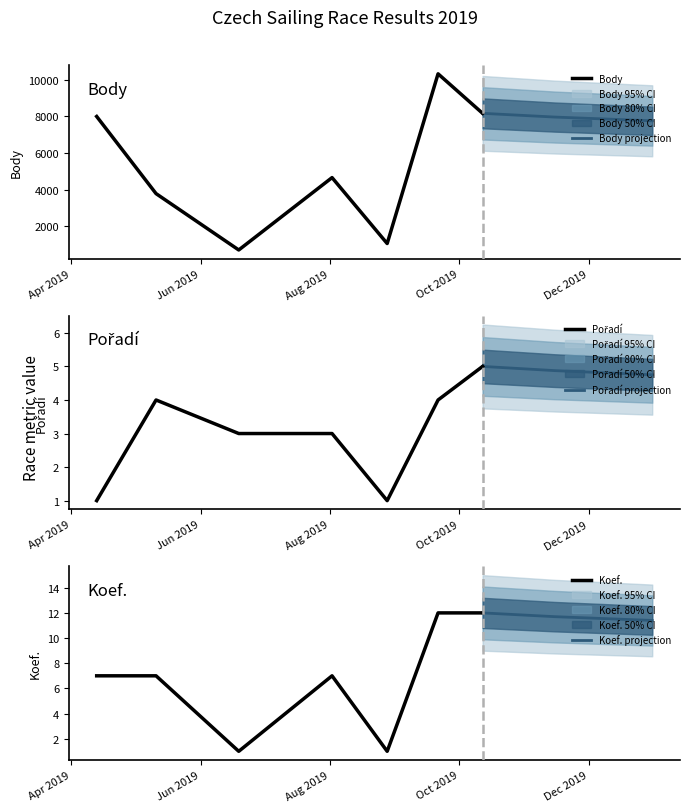

What is the sum of the Koef. values at 2019-06-19 and 2019-04-13?

8